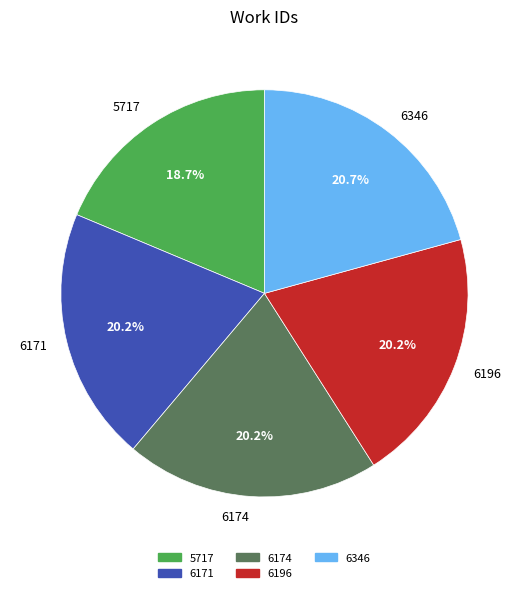

To the nearest percent, what percentage of the pie is 6174?

20%